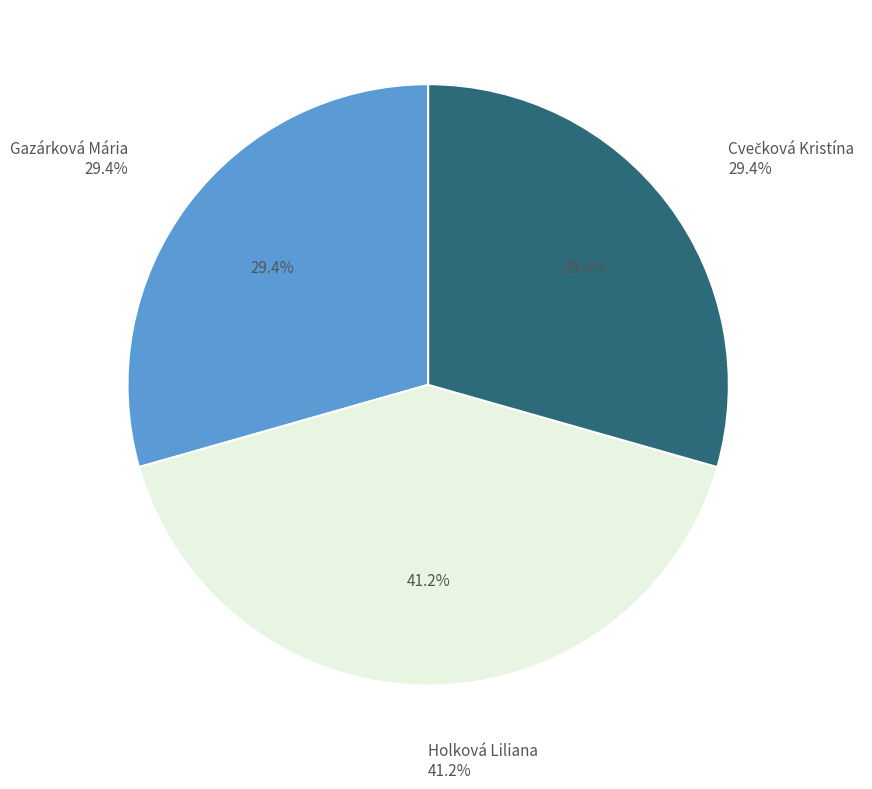

What percentage is the Holková Liliana slice, to the nearest percent?

41%